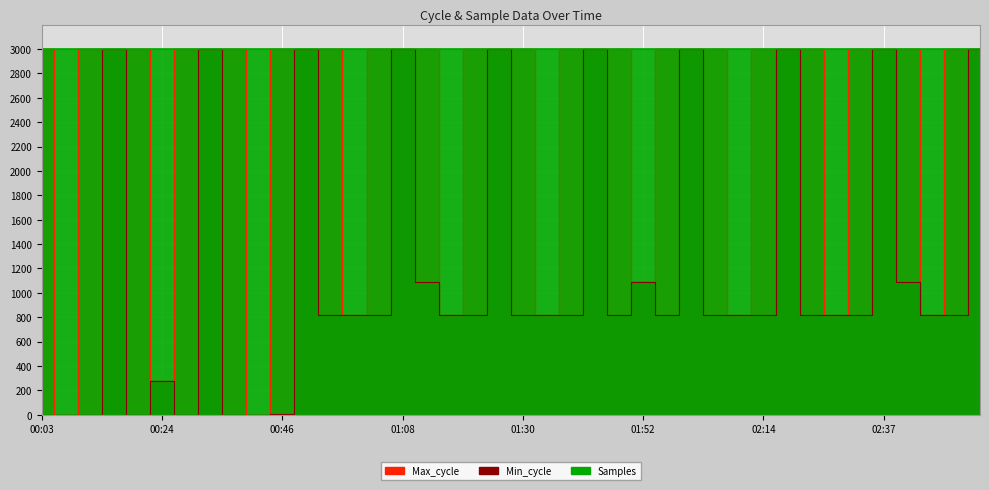

How many interior local valleys does the Max_cycle series have?

11